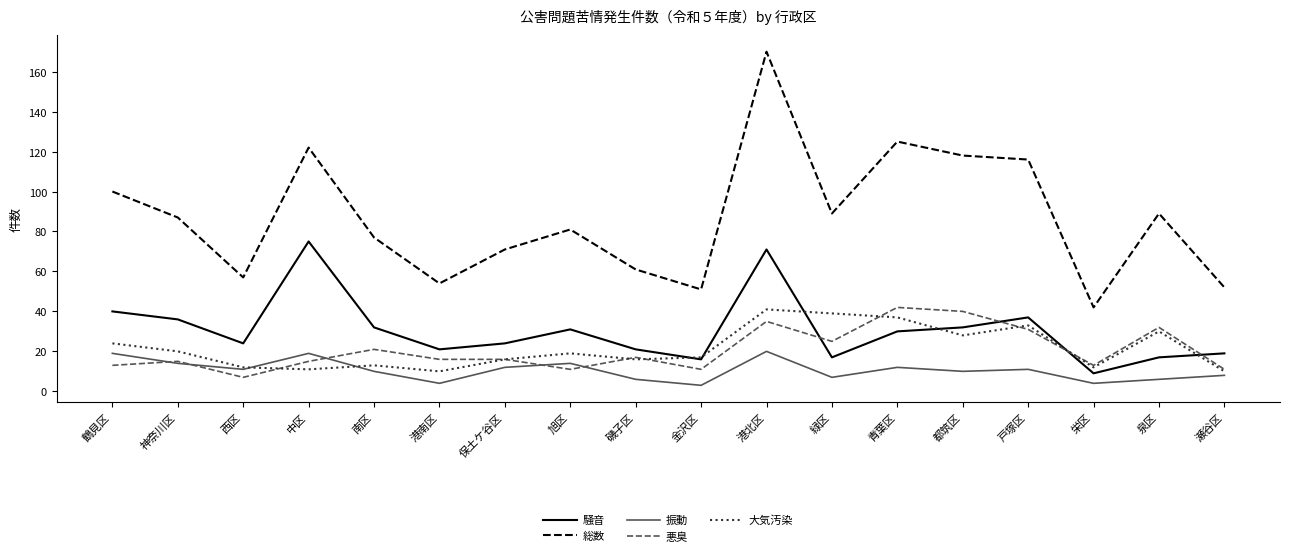

Which series changed the most between 保土ケ谷区 and 緑区?

大気汚染